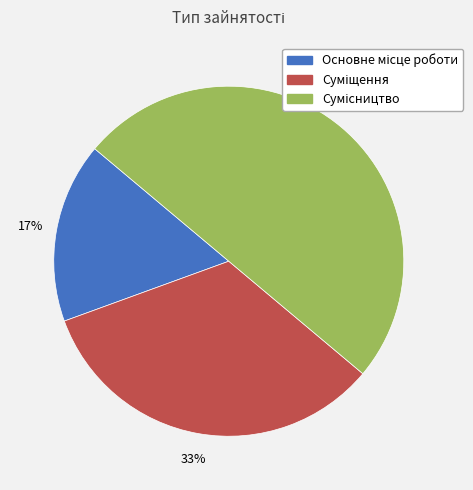

To the nearest percent, what is the average slice percentage?

33%